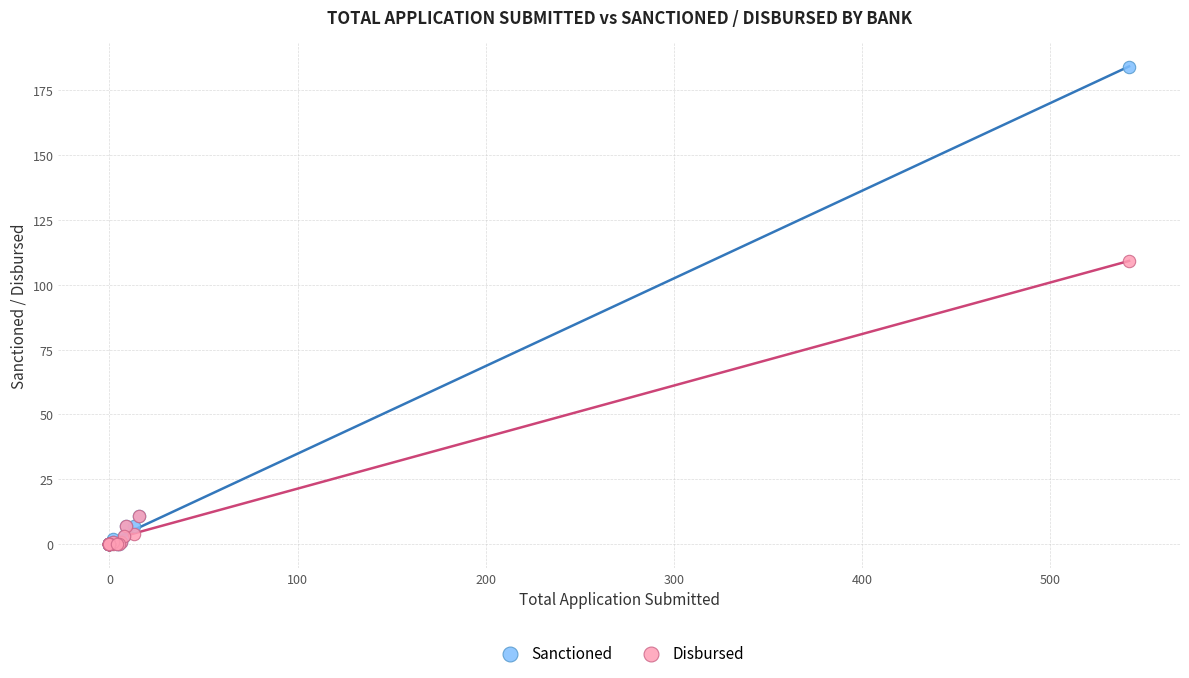

What are all the series names shown in the legend?

Sanctioned, Disbursed